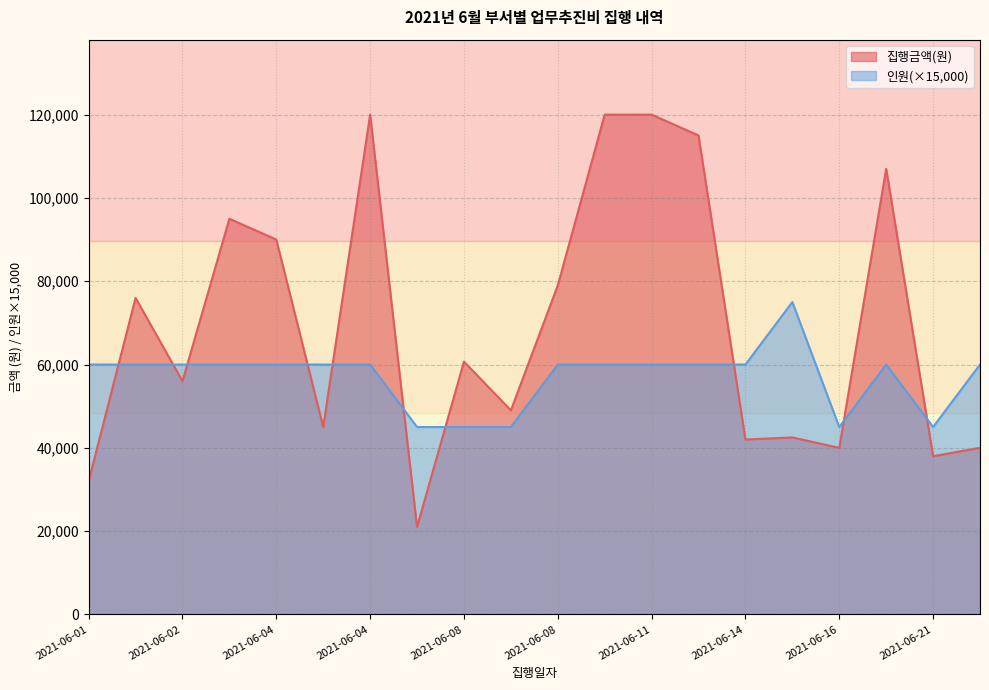

What is the difference between the highest and lowest values at 2021-06-04?

30000